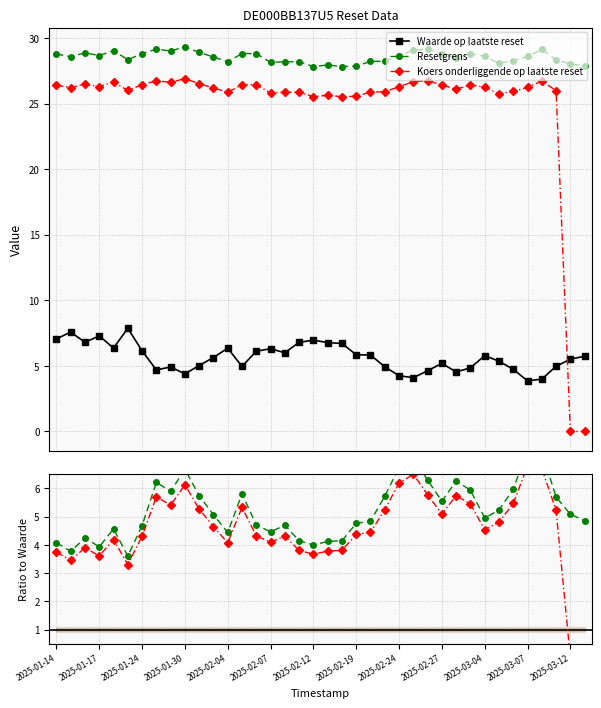

Rank the series by their average value, from lowest to highest.

Waarde op laatste reset, Koers onderliggende op laatste reset, Resetgrens